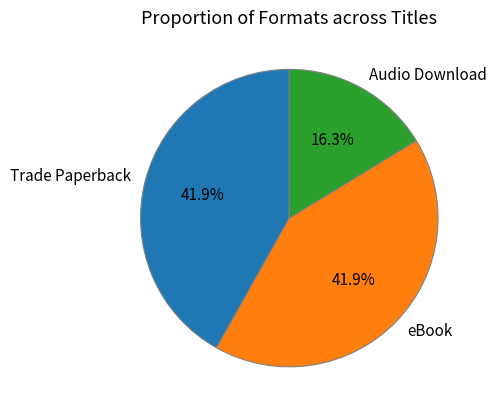

How many segments does this pie chart have?

3